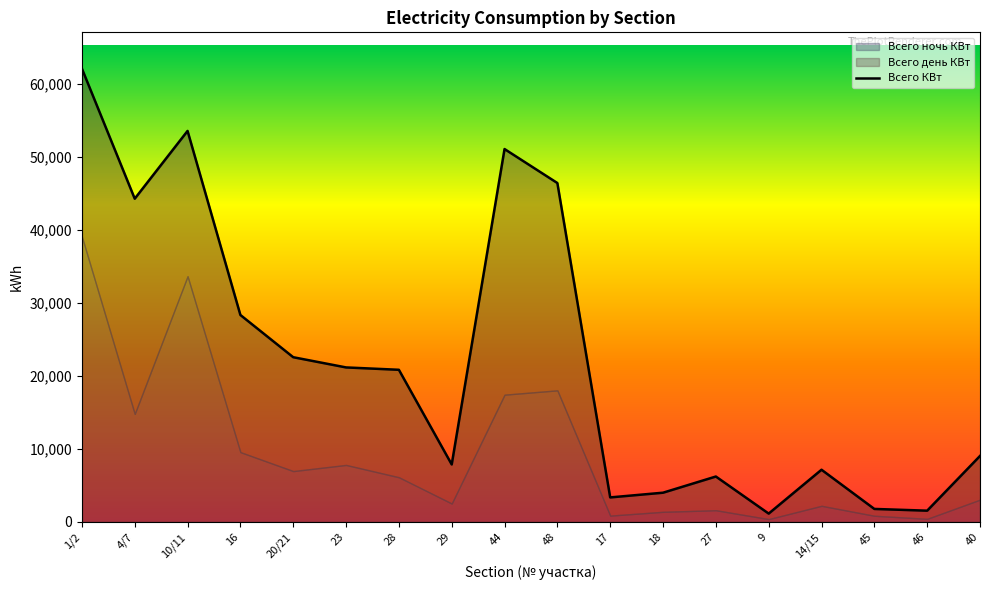

Where do Всего ночь КВт and Всего день КВт first cross each other?

1/2 and 4/7